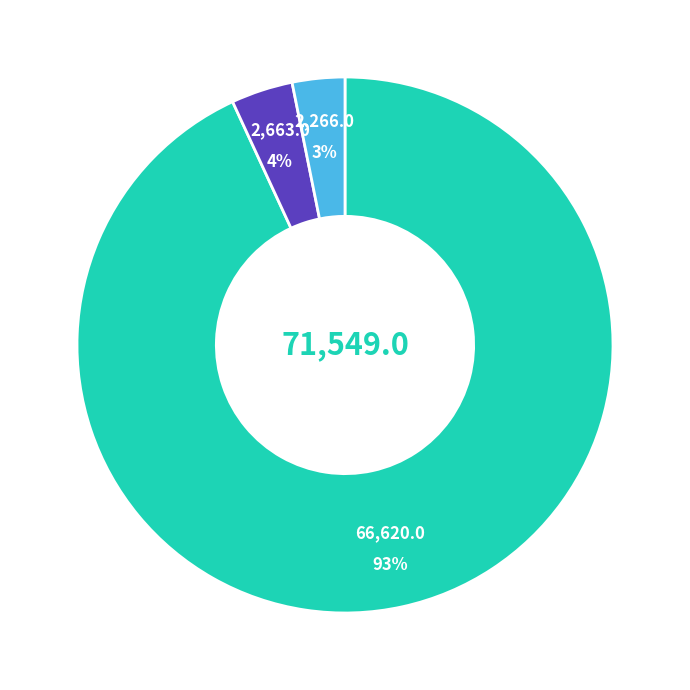

To the nearest percent, what is the average slice percentage?

33%